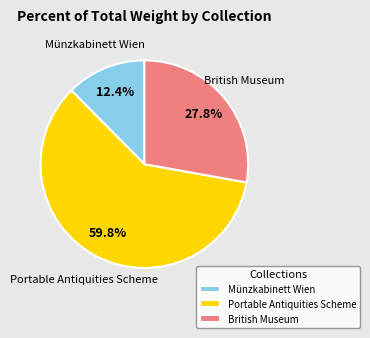

Between Münzkabinett Wien and British Museum, which is larger?

British Museum